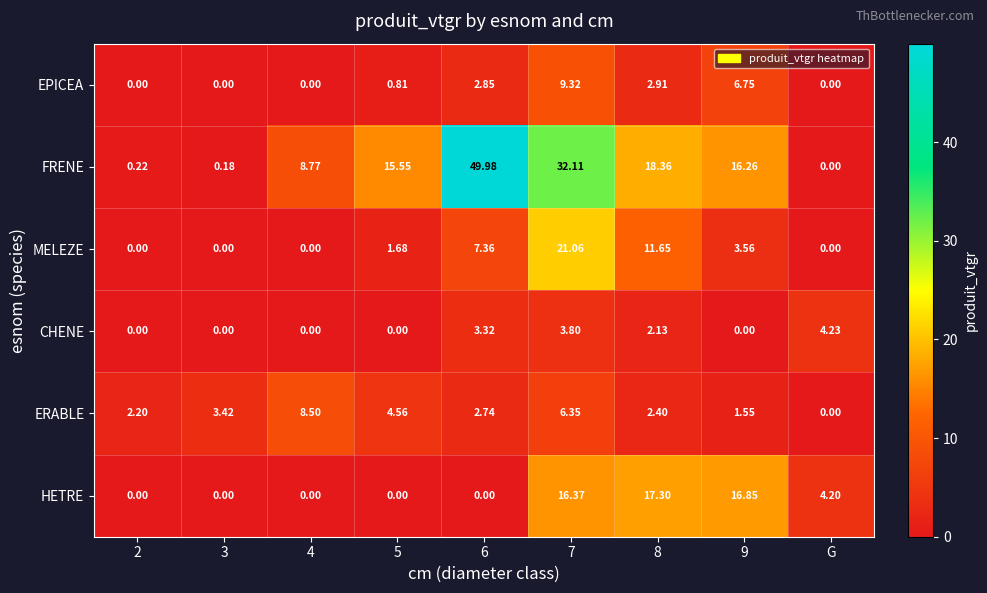

Which series has the largest total across all categories?

FRENE